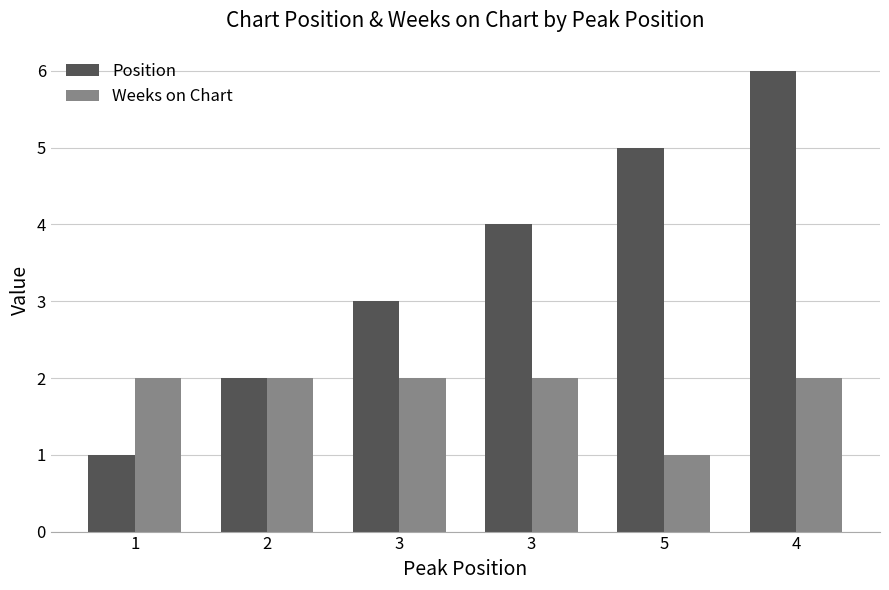

How many groups of bars are there?

6